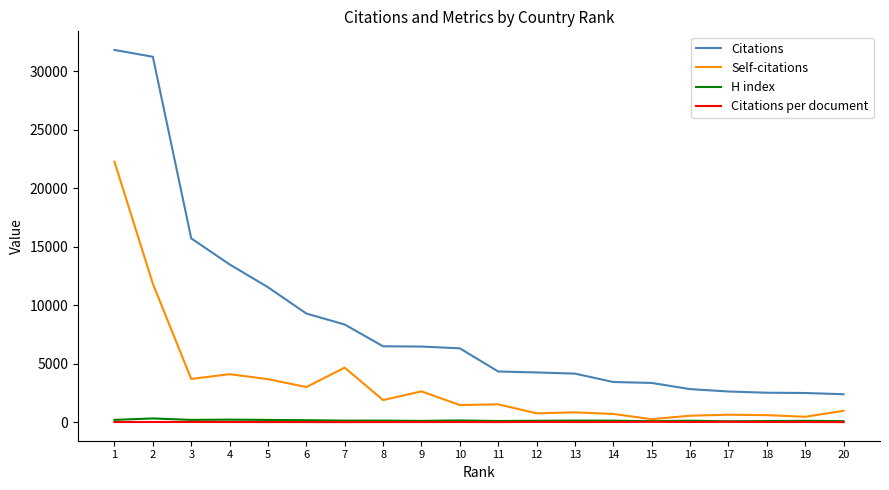

Is the value of Citations at 15 greater than the value of Citations per document at 15?

Yes